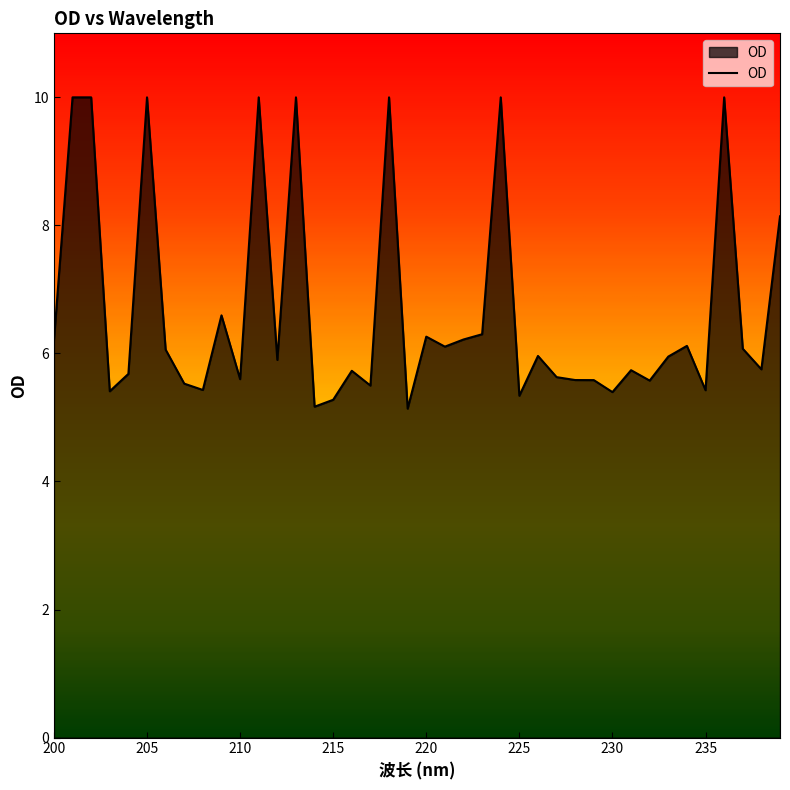

What is the average value?

6.7